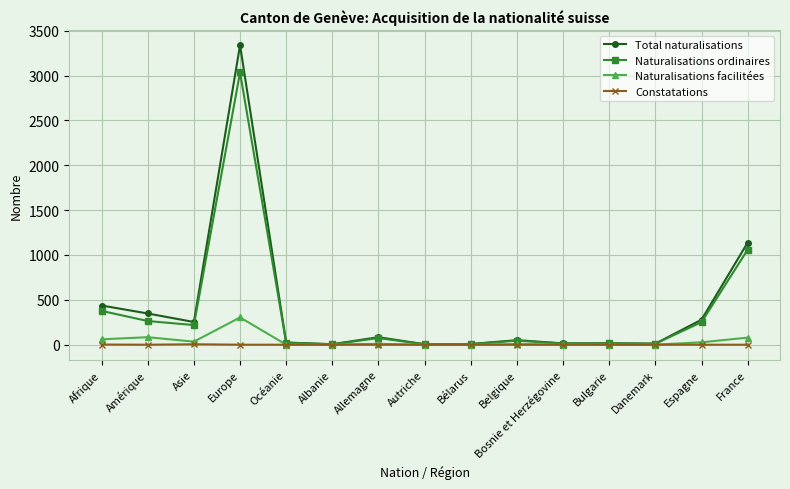

True or false: Constatations has a value of 0 at Albanie.

True